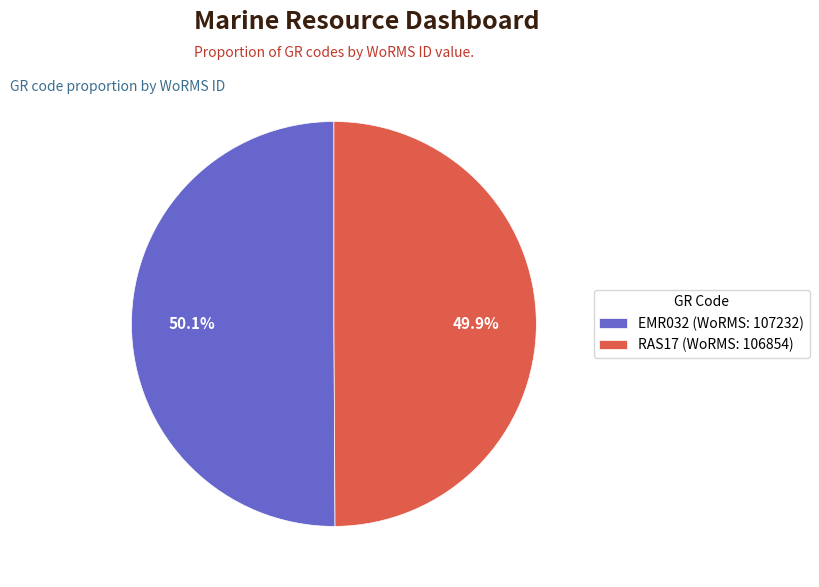

Does any single category account for the majority?

Yes